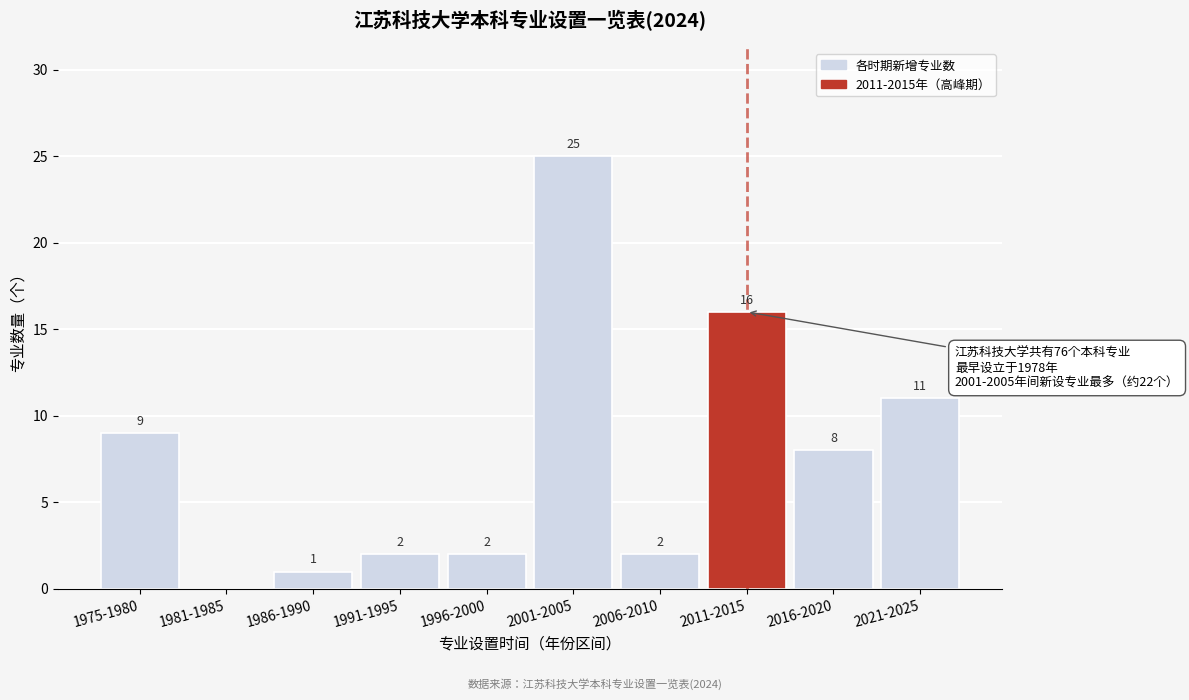

Reading right to left, list all the values displayed in this chart.

2021-2025=11	2016-2020=8	2011-2015=16	2006-2010=2	2001-2005=25	1996-2000=2	1991-1995=2	1986-1990=1	1981-1985=0	1975-1980=9